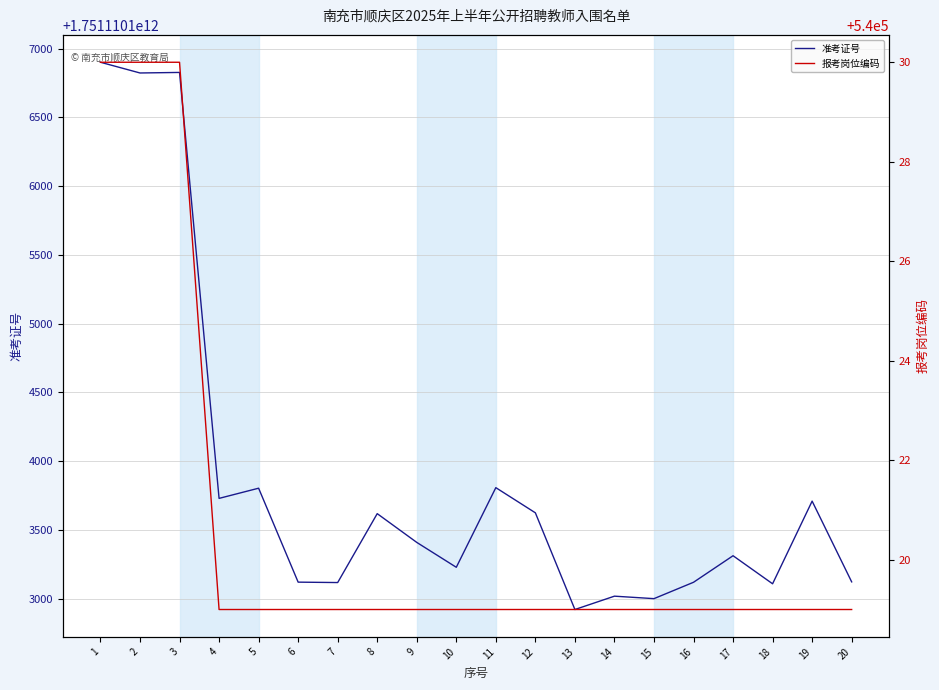

List the series in order of their overall mean, highest first.

准考证号, 报考岗位编码